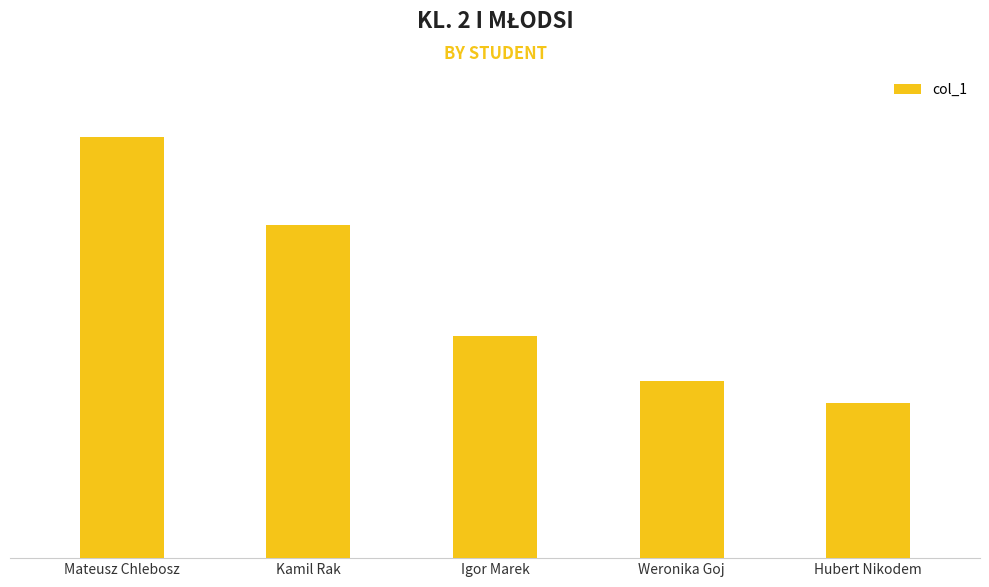

What is the difference between the maximum and minimum values?

12